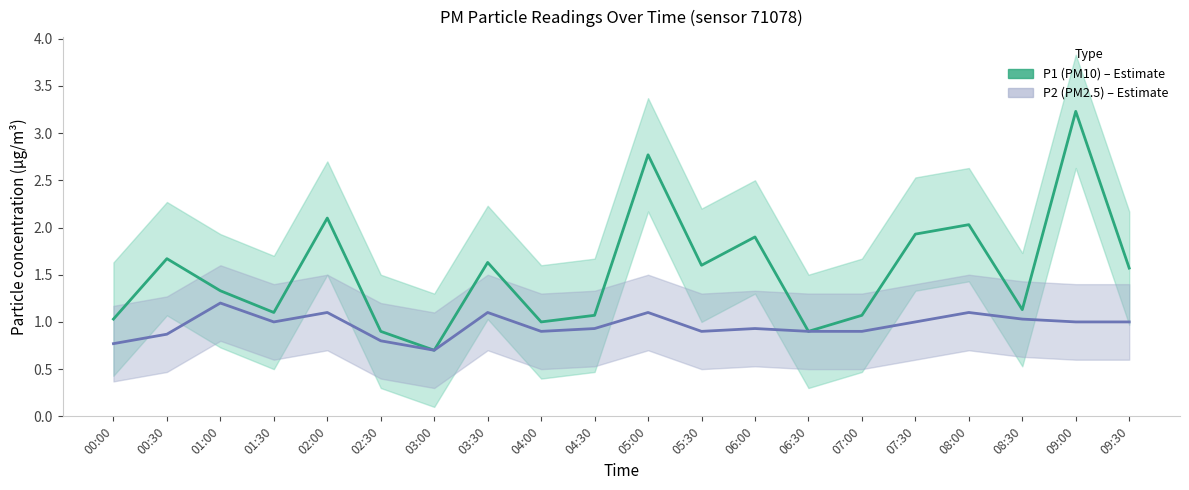

Reading left to right, what are all the values shown in this chart?

P1 (PM10): 00:00=1.0	00:30=1.7	01:00=1.3	01:30=1.1	02:00=2.1	02:30=0.9	03:00=0.7	03:30=1.6	04:00=1.0	04:30=1.1	05:00=2.8	05:30=1.6	06:00=1.9	06:30=0.9	07:00=1.1	07:30=1.9	08:00=2.0	08:30=1.1	09:00=3.2	09:30=1.6
P2 (PM2.5): 00:00=0.8	00:30=0.9	01:00=1.2	01:30=1.0	02:00=1.1	02:30=0.8	03:00=0.7	03:30=1.1	04:00=0.9	04:30=0.9	05:00=1.1	05:30=0.9	06:00=0.9	06:30=0.9	07:00=0.9	07:30=1.0	08:00=1.1	08:30=1.0	09:00=1.0	09:30=1.0